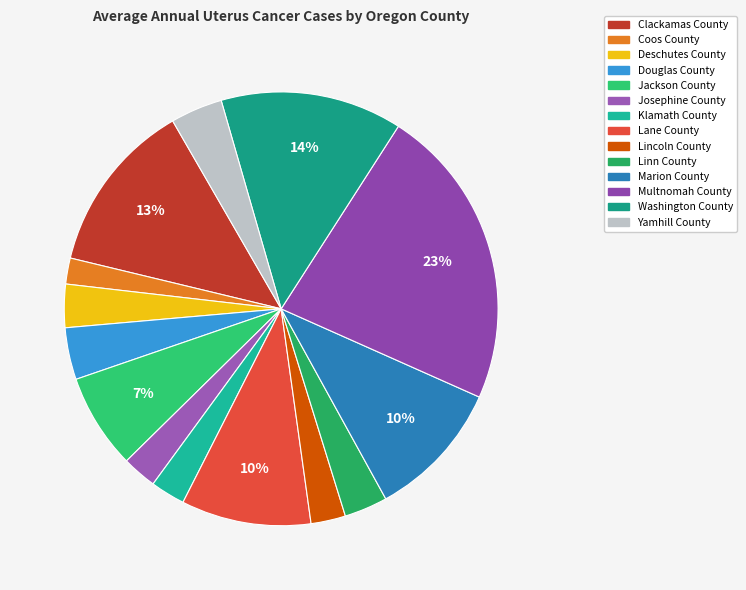

To the nearest percent, what portion does Deschutes County represent?

3%